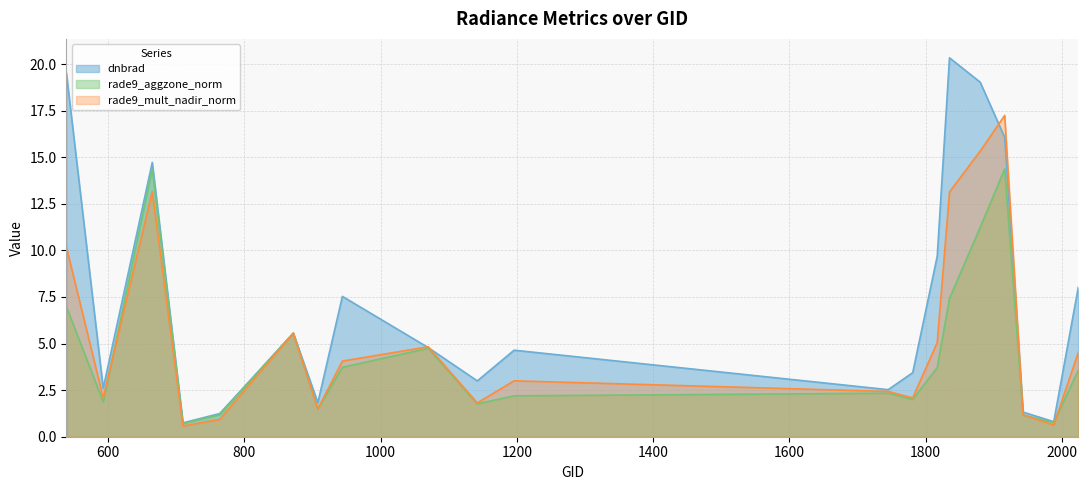

What is the total value across all series at 1745?

7.3